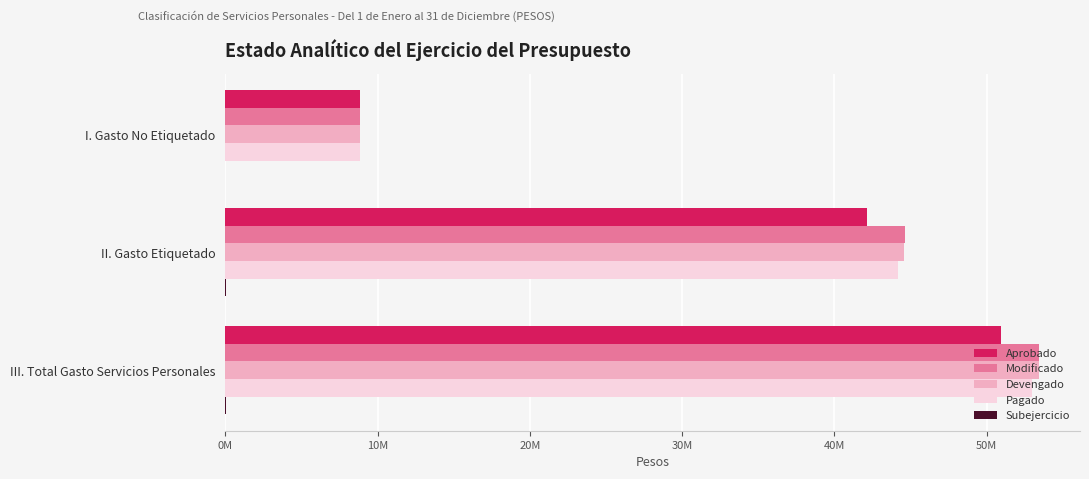

At which category is the sum across all series the highest?

III. Total Gasto Servicios Personales